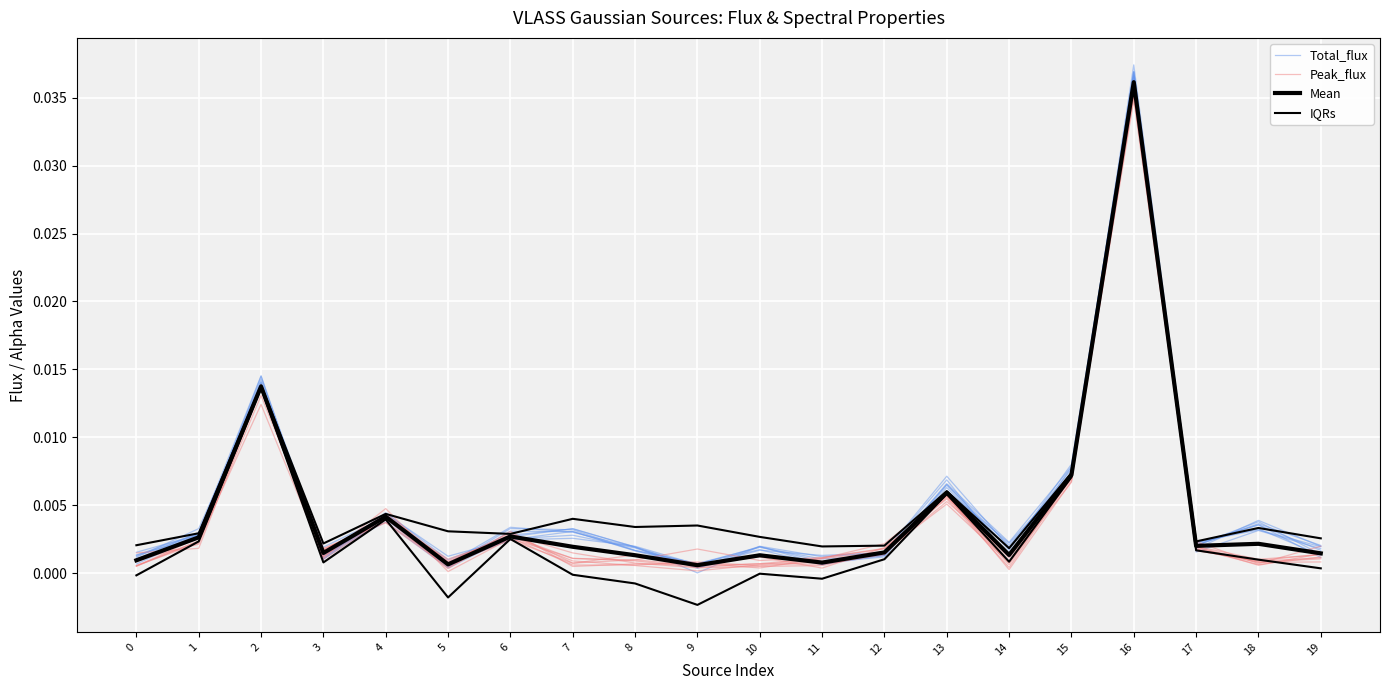

How many lines are shown in the chart?

4